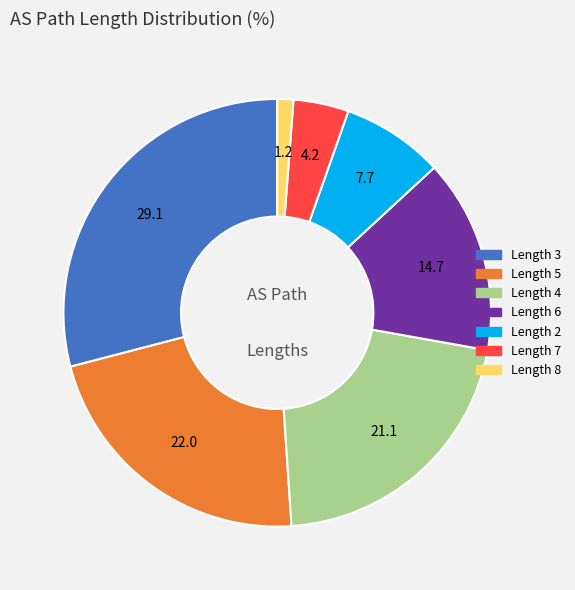

Is there a majority slice in this chart?

No